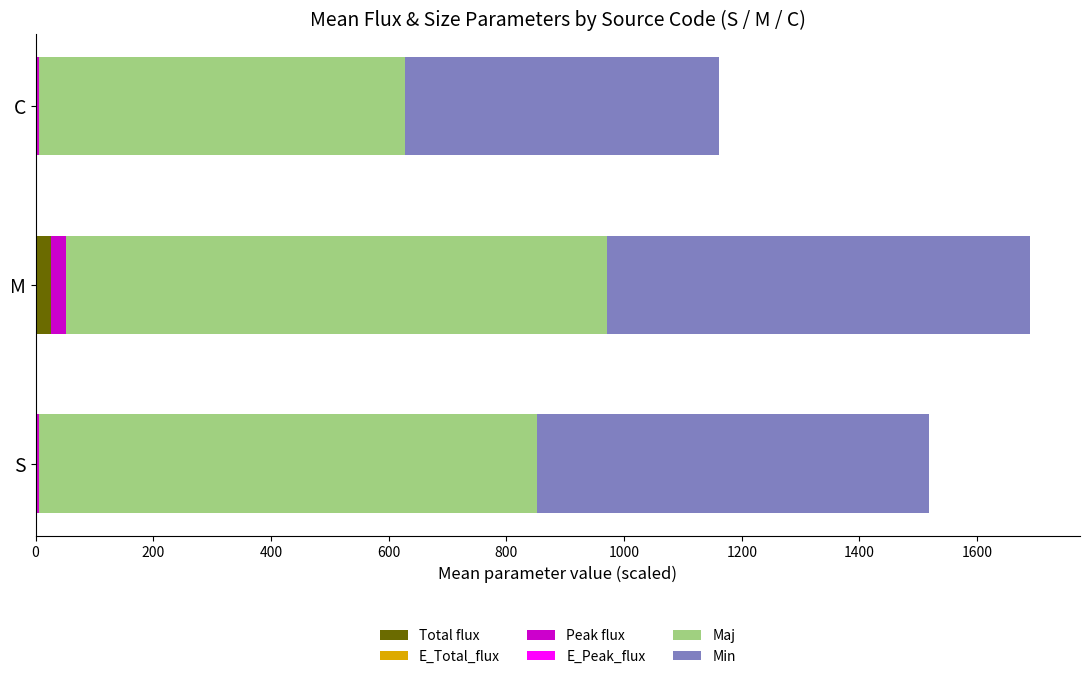

How many series are shown in this chart?

6